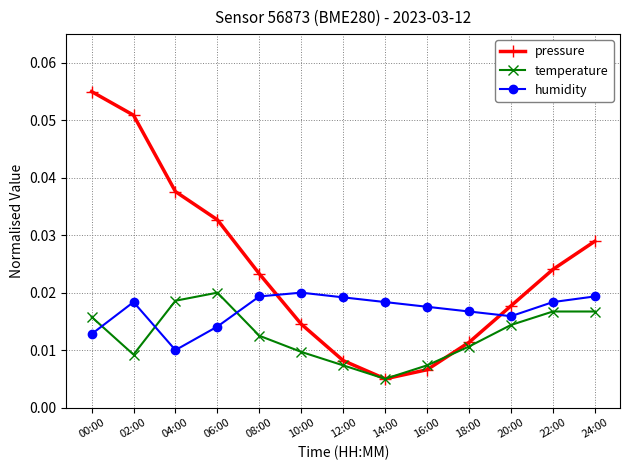

How many times do humidity and temperature cross each other?

3